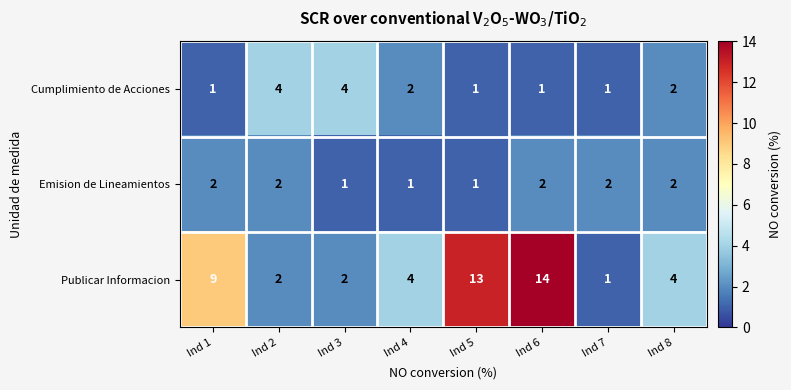

Reading left to right, extract all data points from this chart.

Cumplimiento de Acciones: Ind 1=1	Ind 2=4	Ind 3=4	Ind 4=2	Ind 5=1	Ind 6=1	Ind 7=1	Ind 8=2
Emision de Lineamientos: Ind 1=2	Ind 2=2	Ind 3=1	Ind 4=1	Ind 5=1	Ind 6=2	Ind 7=2	Ind 8=2
Publicar Informacion: Ind 1=9	Ind 2=2	Ind 3=2	Ind 4=4	Ind 5=13	Ind 6=14	Ind 7=1	Ind 8=4